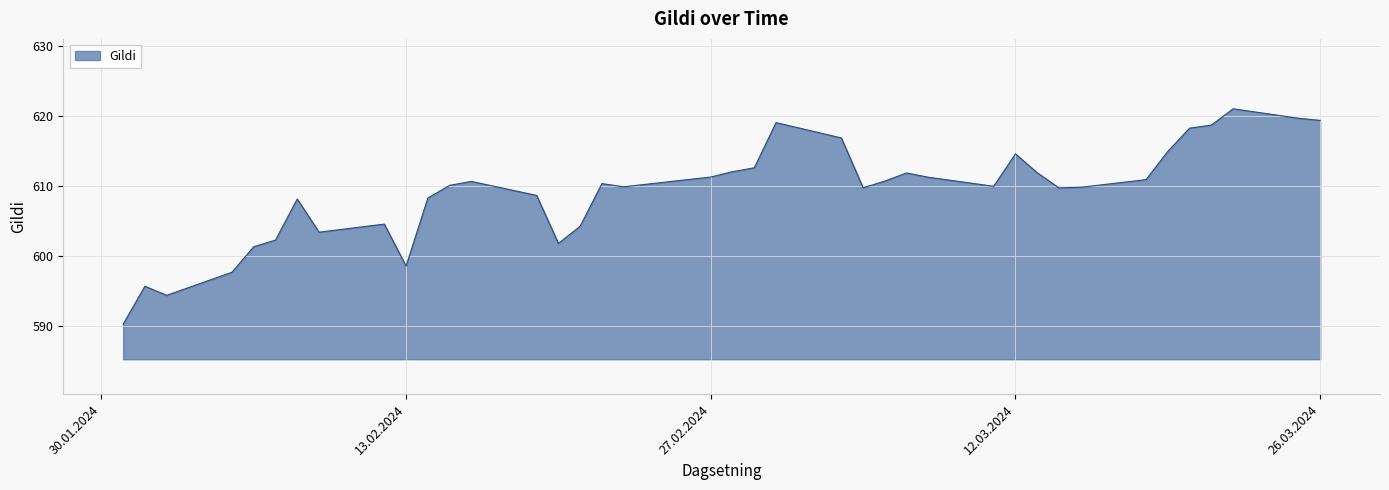

How many categories are shown in the chart?

40